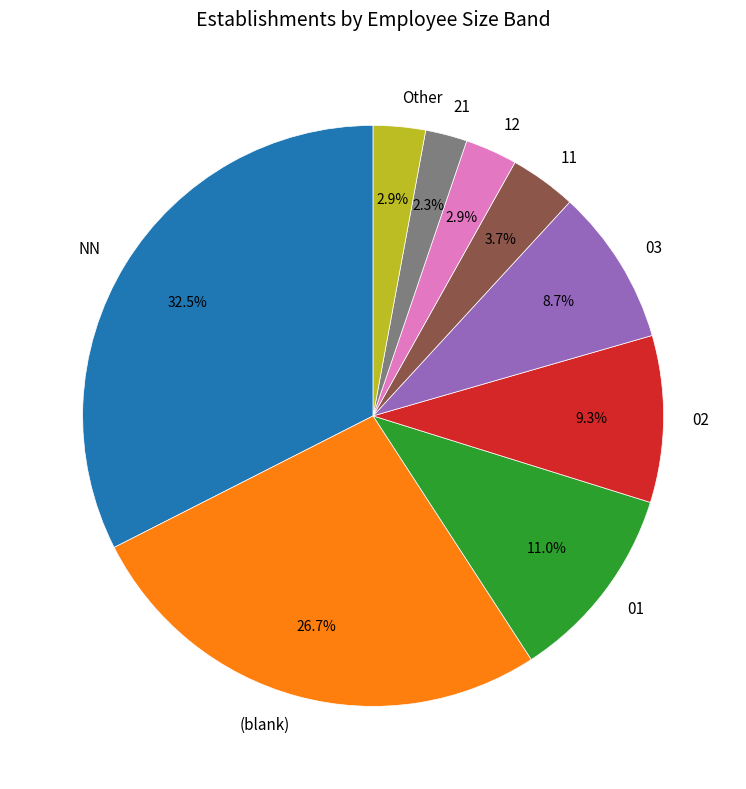

To the nearest percent, what is the difference between the 03 and 12 slice percentages?

6%